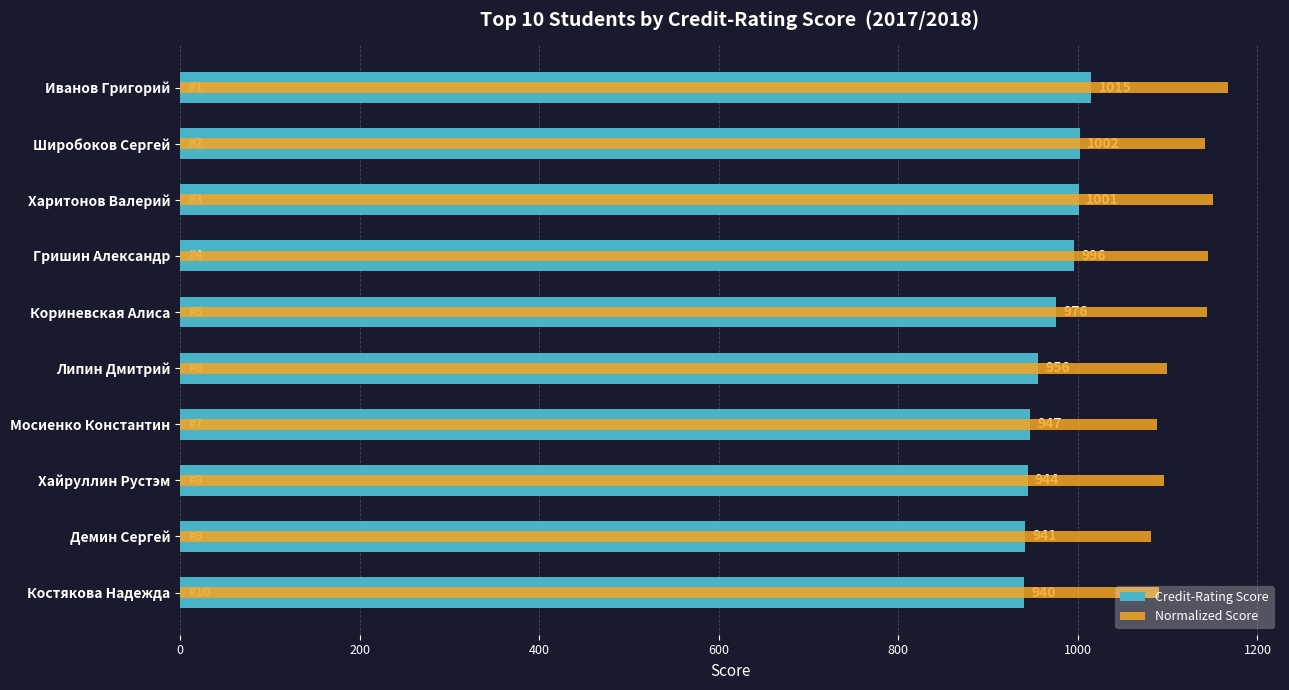

What position from the left is Широбоков Сергей?

9